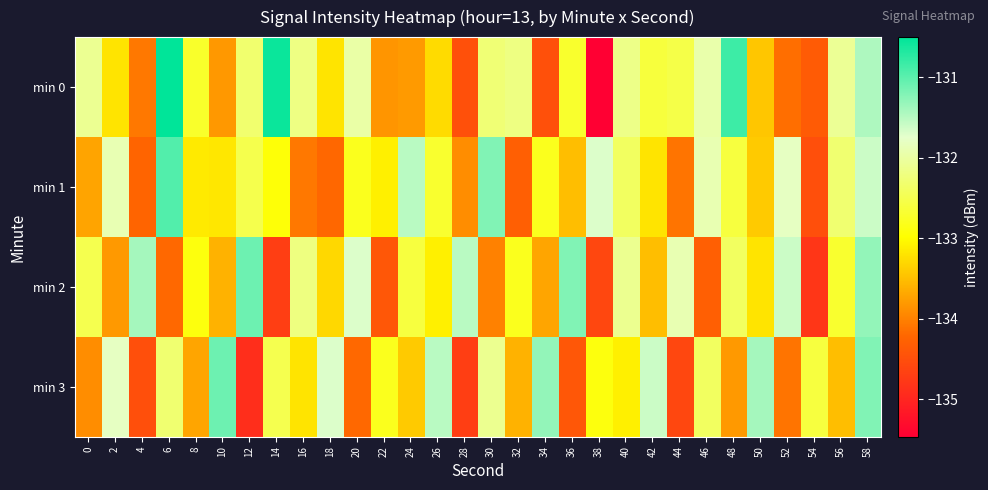

At how many categories does at least one series exceed -133?

30